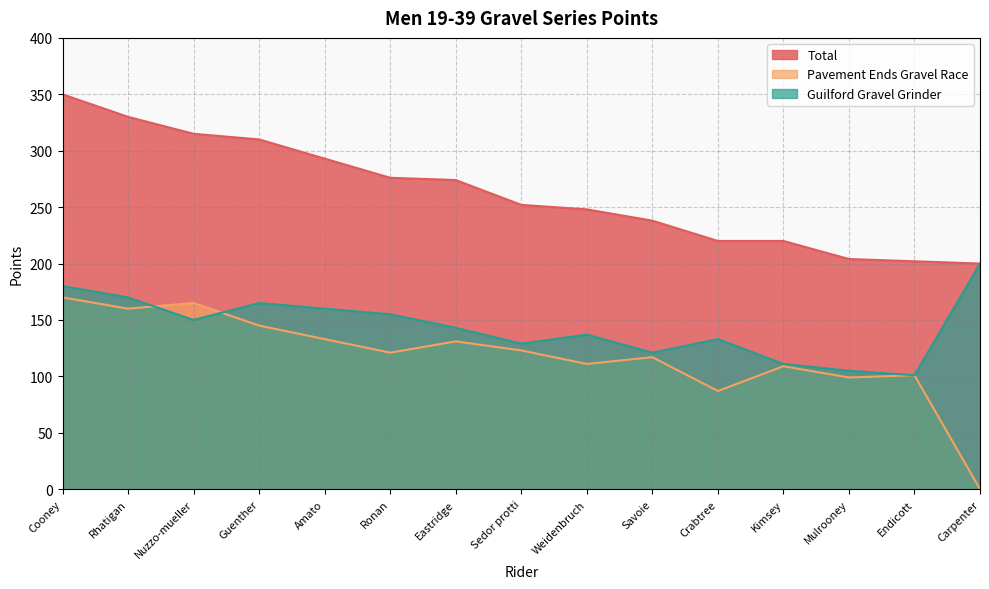

What is the sum of all Total values?

3932